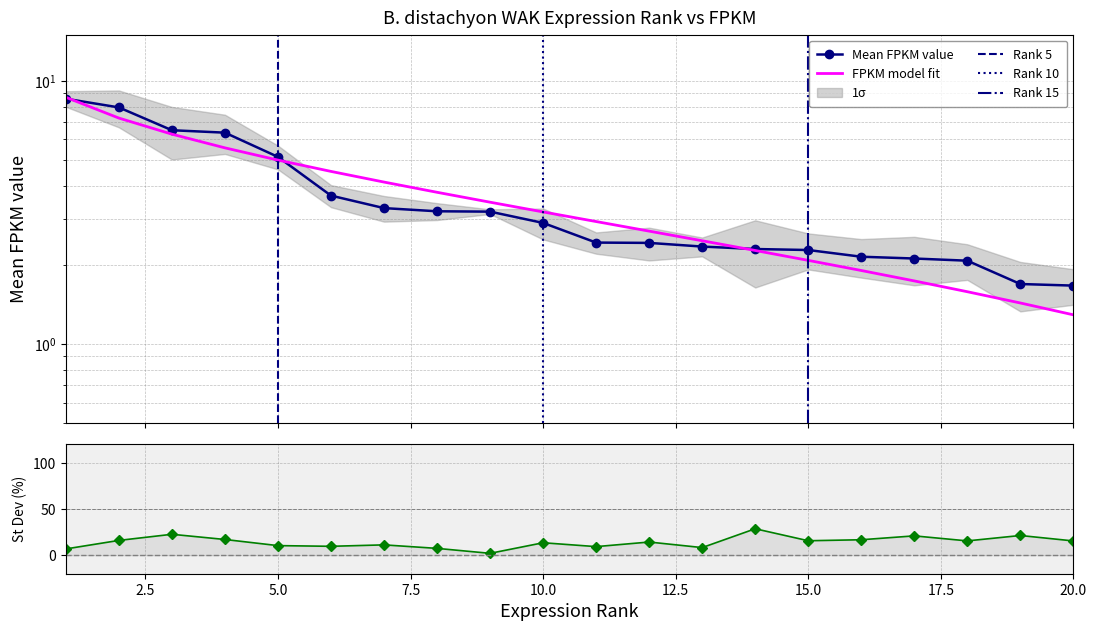

At which label is the value closest to 5?

5